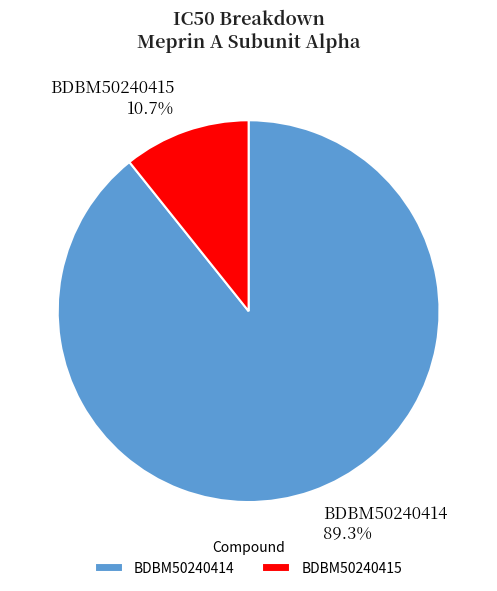

To the nearest percent, what is the difference between the BDBM50240414 and BDBM50240415 slice percentages?

79%